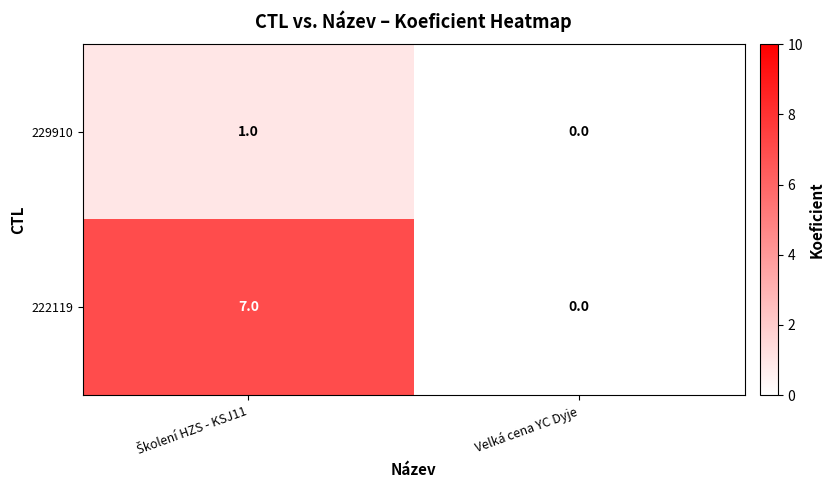

Rank the series by their average value, from highest to lowest.

222119, 229910